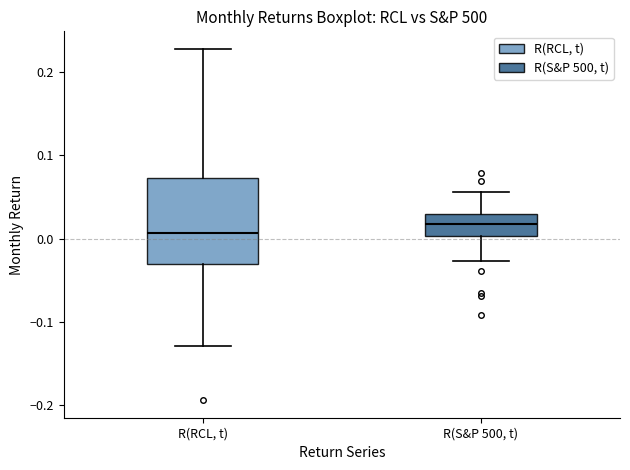

Which box has the highest median line?

R(S&P 500, t)